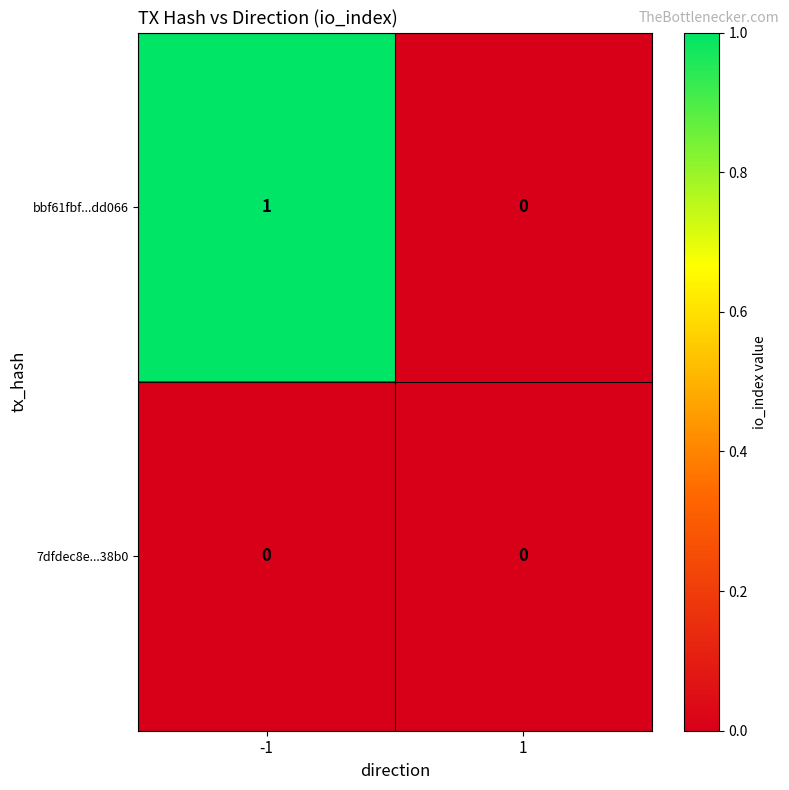

Rank the series by their average value, from lowest to highest.

7dfdec8e...38b0, bbf61fbf...dd066